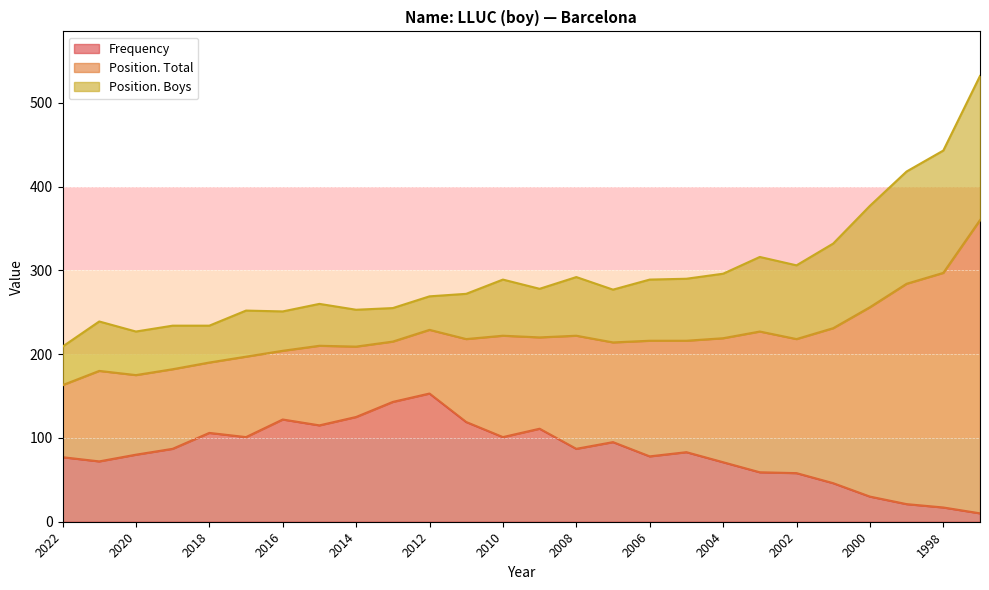

What is the value of the Position. Boys point at the 12th from the left?

54